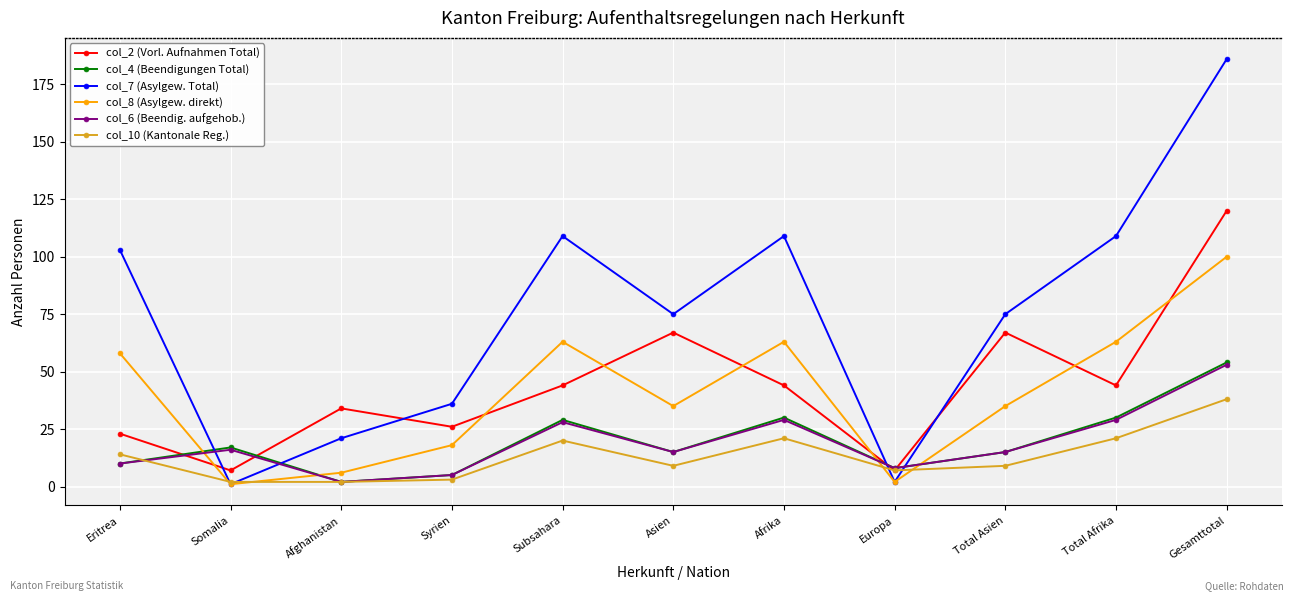

What is the smallest value displayed?

1